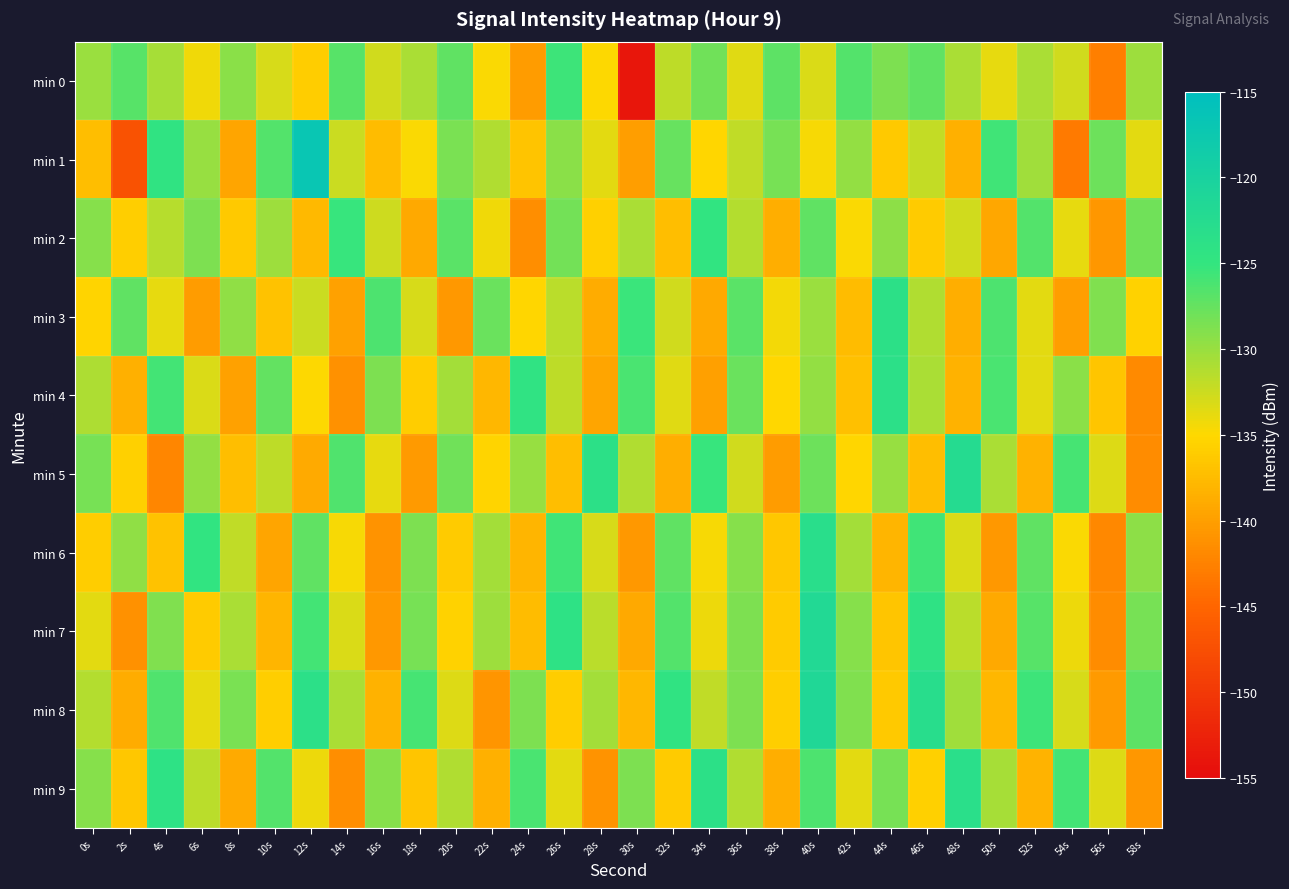

List the series in order of their peak value, highest first.

min 1, min 8, min 7, min 5, min 6, min 9, min 4, min 3, min 2, min 0